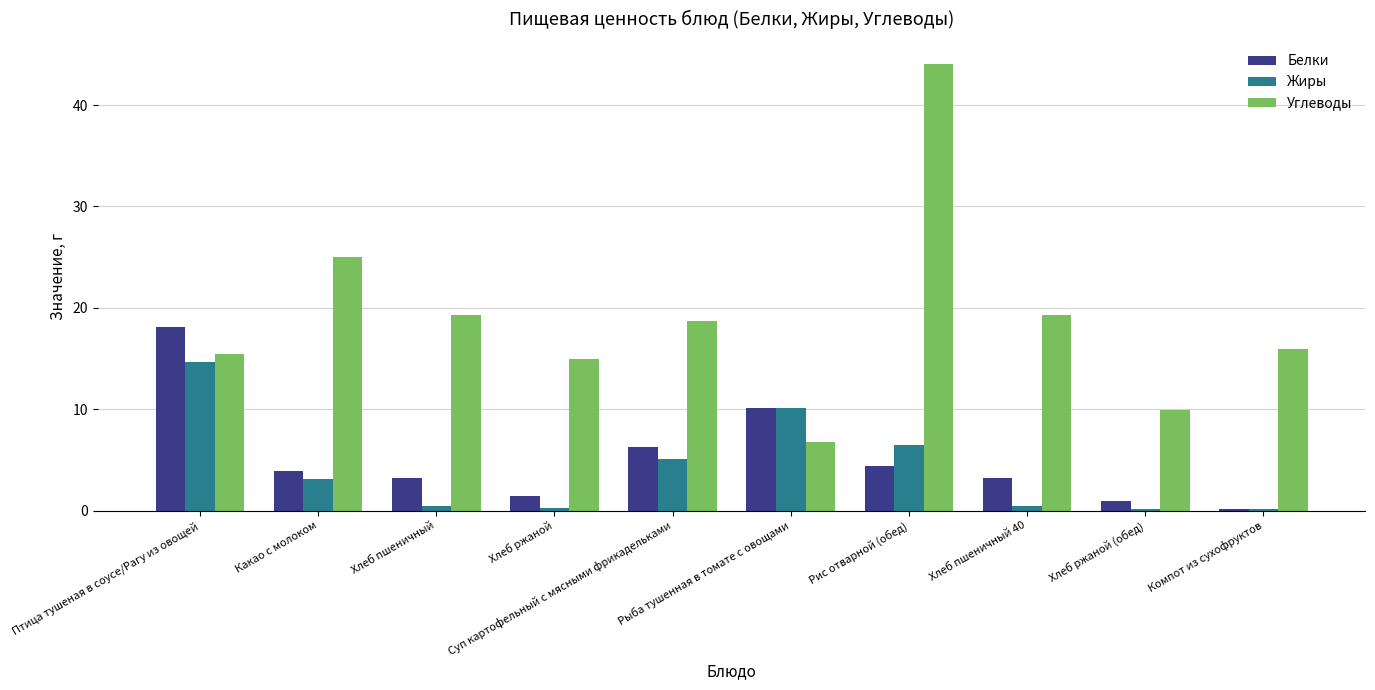

Which series has the largest total across all categories?

Углеводы